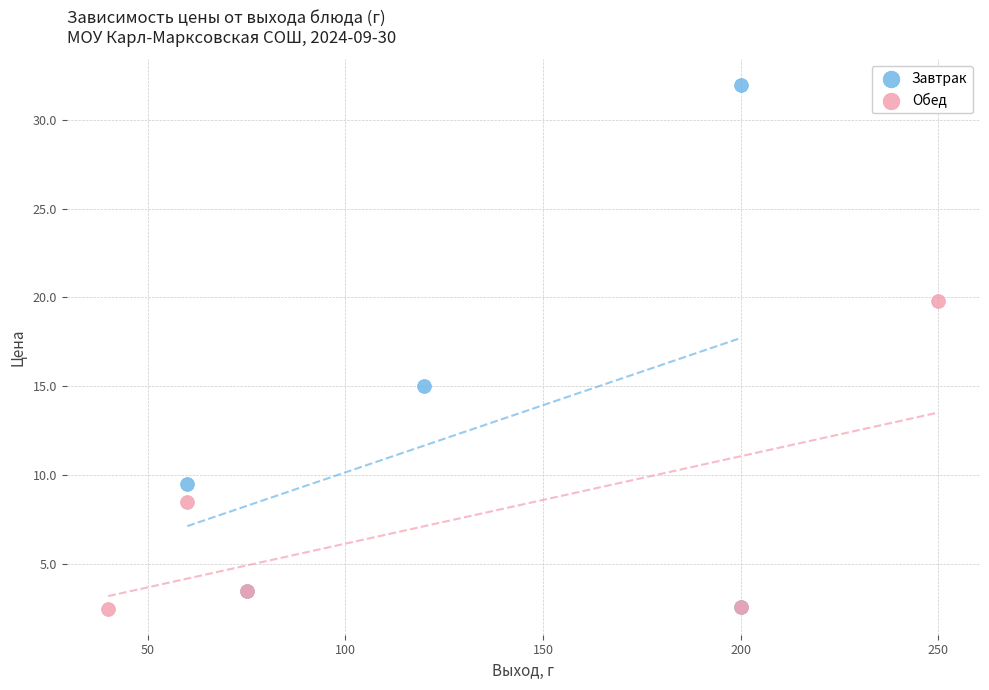

Which series has the widest spread of Y values?

Завтрак